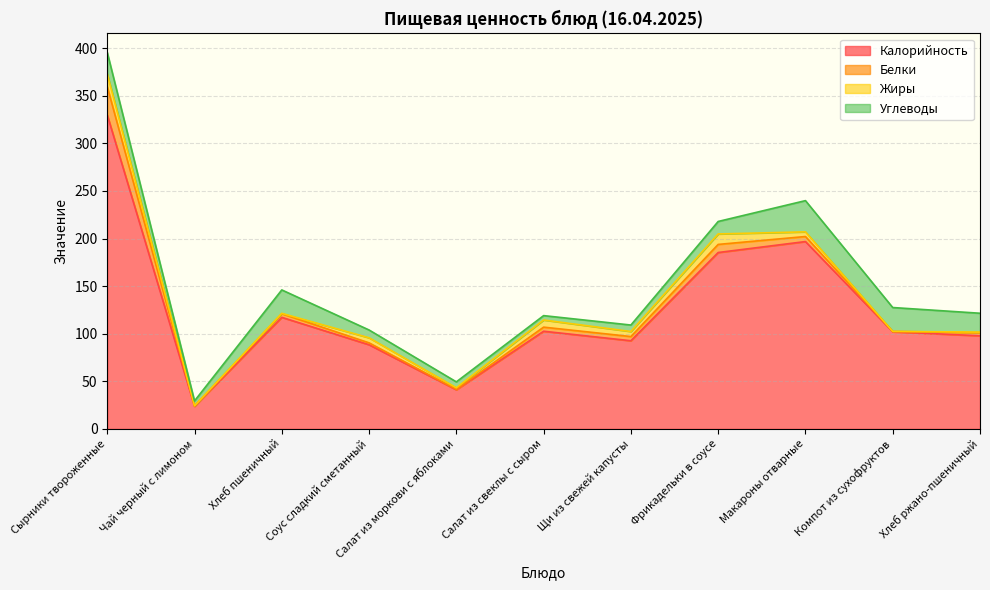

Where does the Белки series first go above 3?

Сырники твороженные